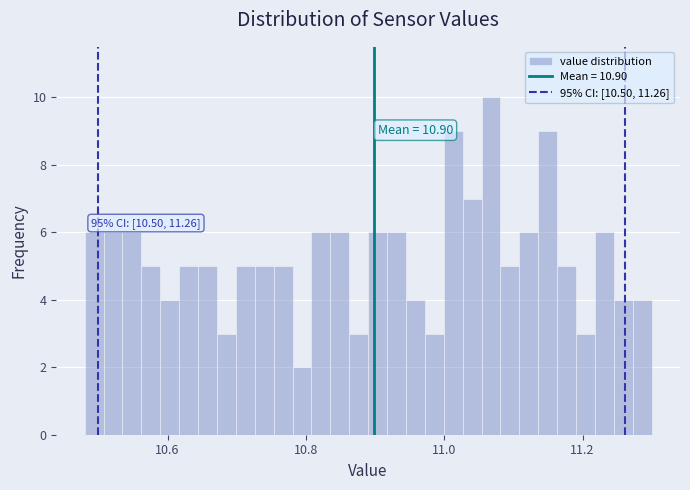

Around what value on the x-axis is the tallest bar? Give the approximate position of its centre, as read against the axis.

11.06